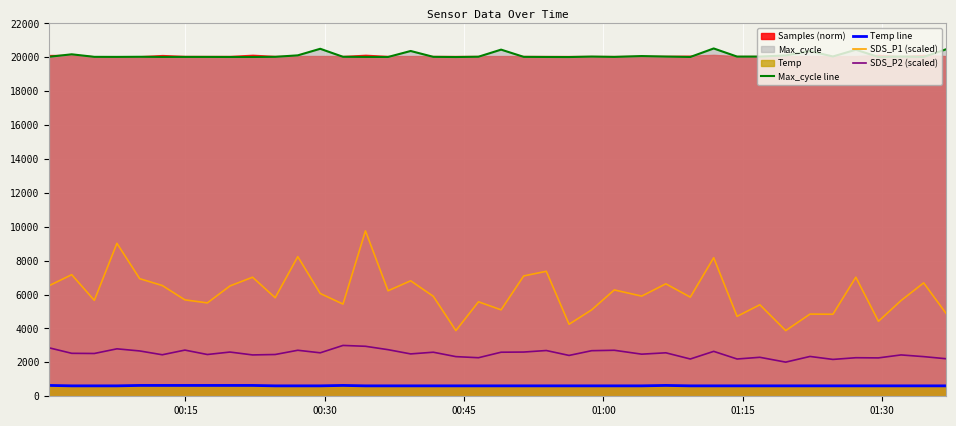

True or false: Max_cycle line and SDS_P2 (scaled) cross at least once.

False